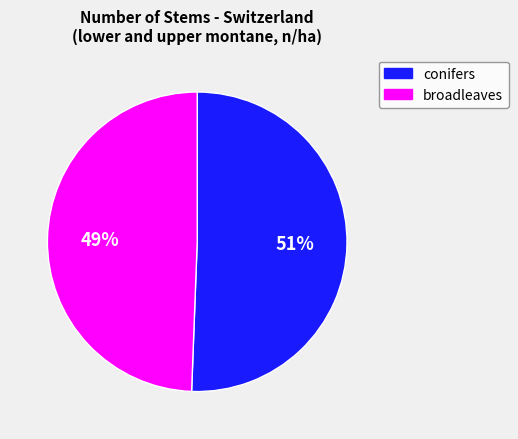

Combined, do conifers and broadleaves account for over 50%?

Yes